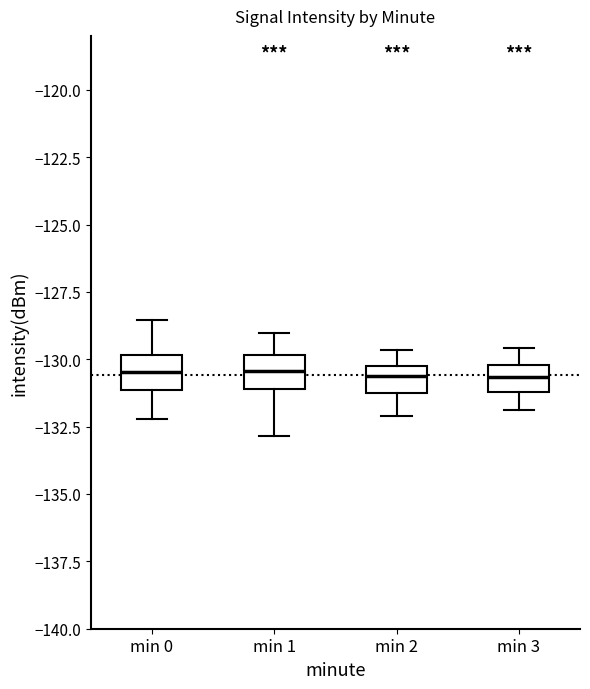

Where does the lower whisker of the box for min 0 end on the y-axis? The values are not printed on the chart, so give them approximately, as read against the axis.

-132.0